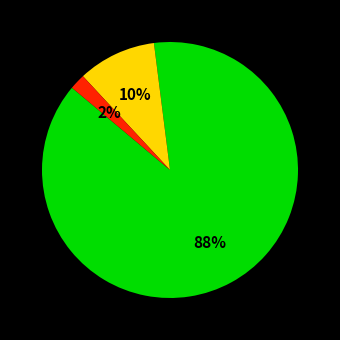

Is there a majority slice in this chart?

Yes